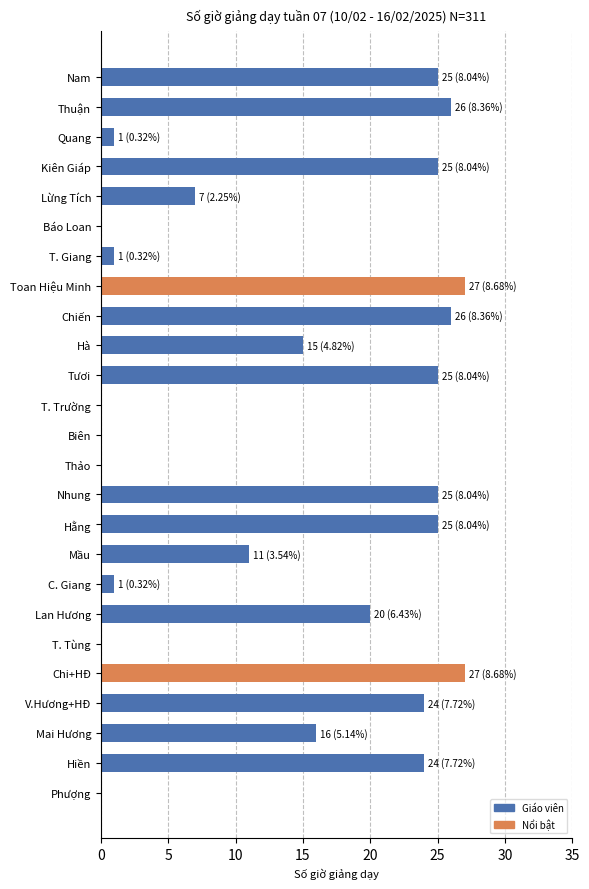

Count the number of data series in this chart.

1